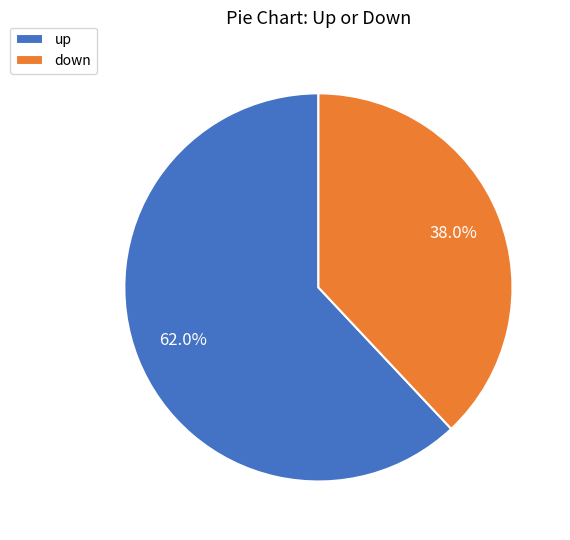

Rank the categories by value from lowest to highest.

down, up